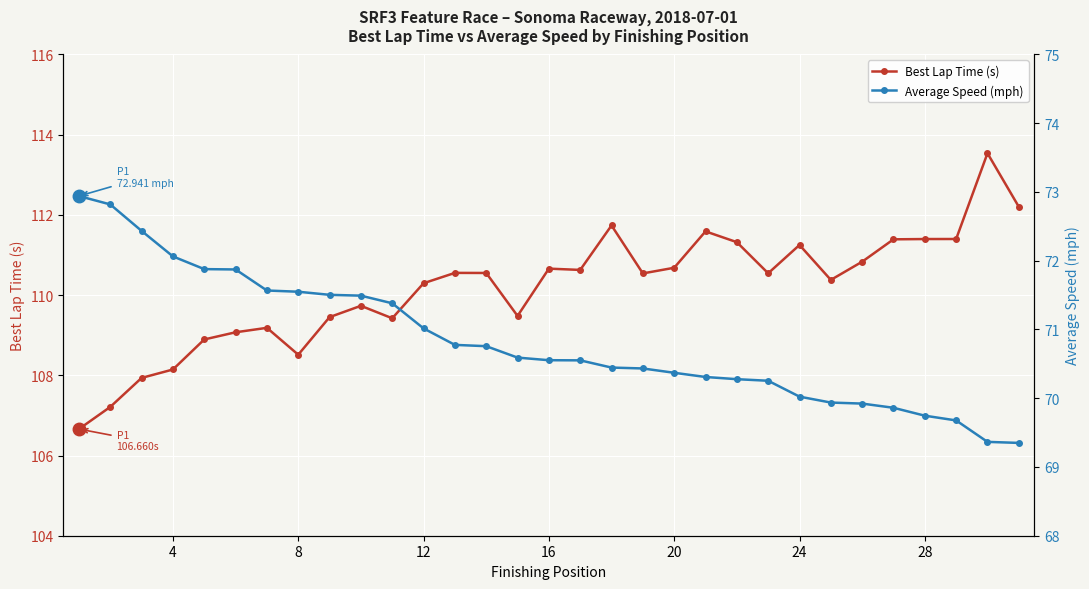

True or false: Average Speed (mph) and Best Lap Time (s) intersect in this chart.

False